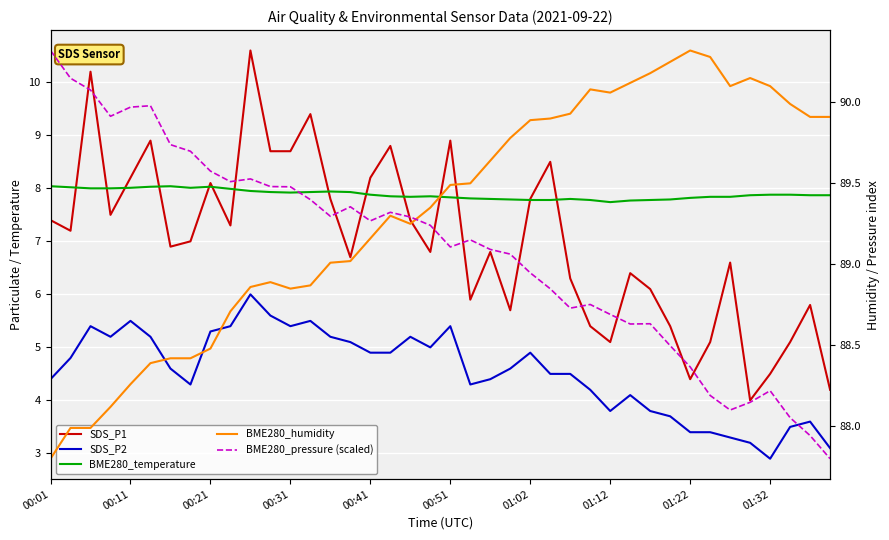

Rank the series by their maximum value, from highest to lowest.

BME280_humidity, BME280_pressure (scaled), SDS_P1, BME280_temperature, SDS_P2